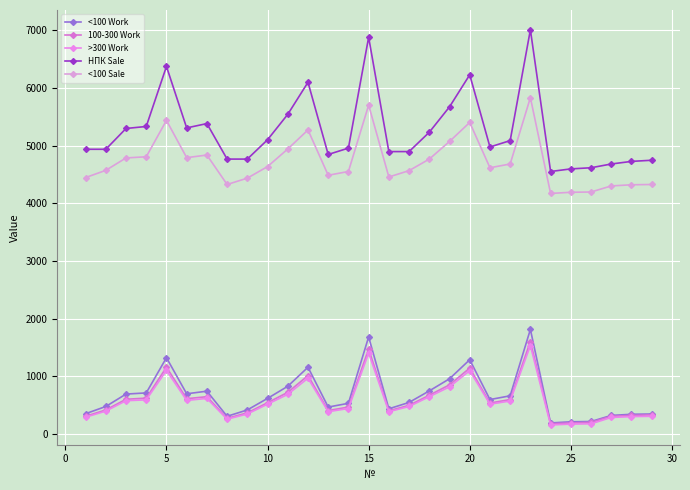

How many interior local peaks does the >300 Work series have?

6